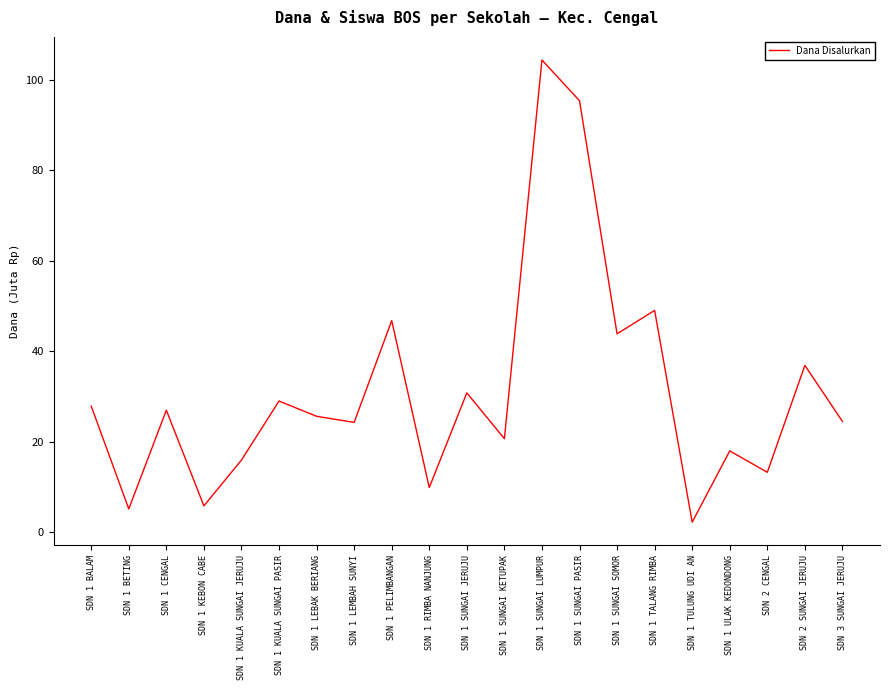

Which label corresponds to the smallest value in the chart?

SDN 1 TULUNG UDI AN